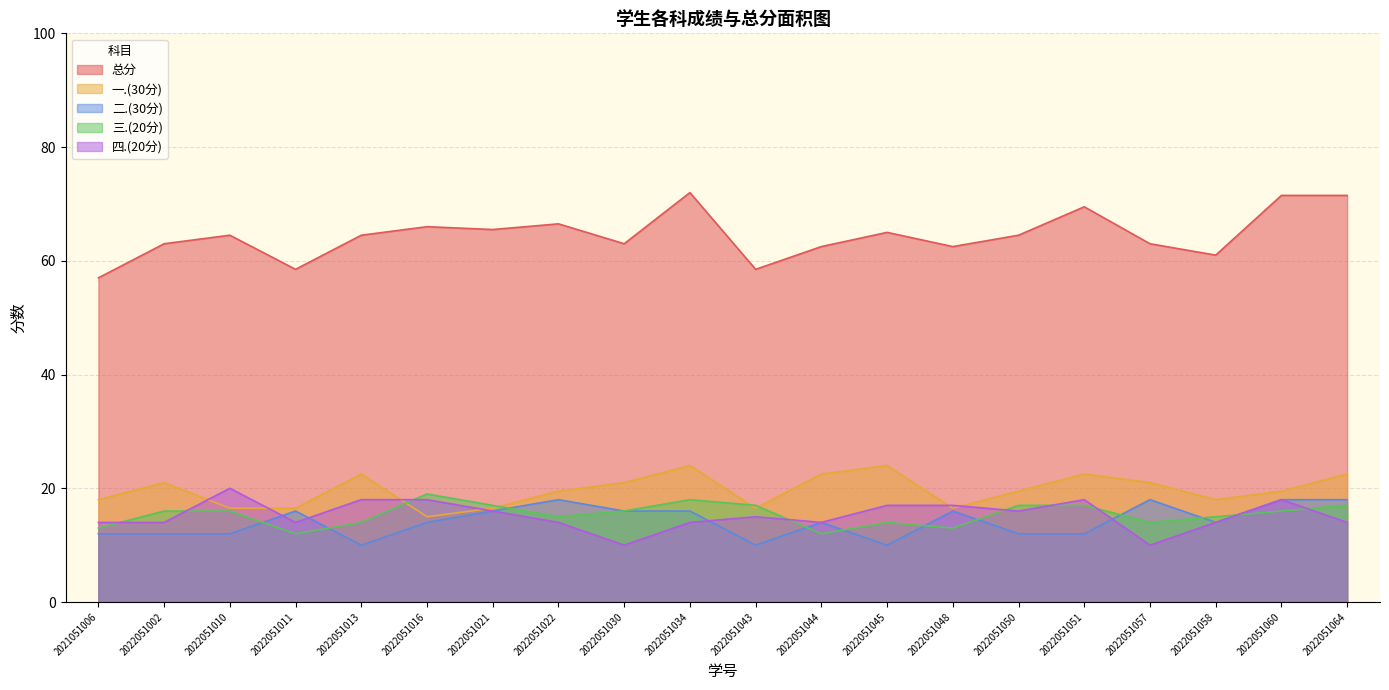

Which series has the largest total across all categories?

总分